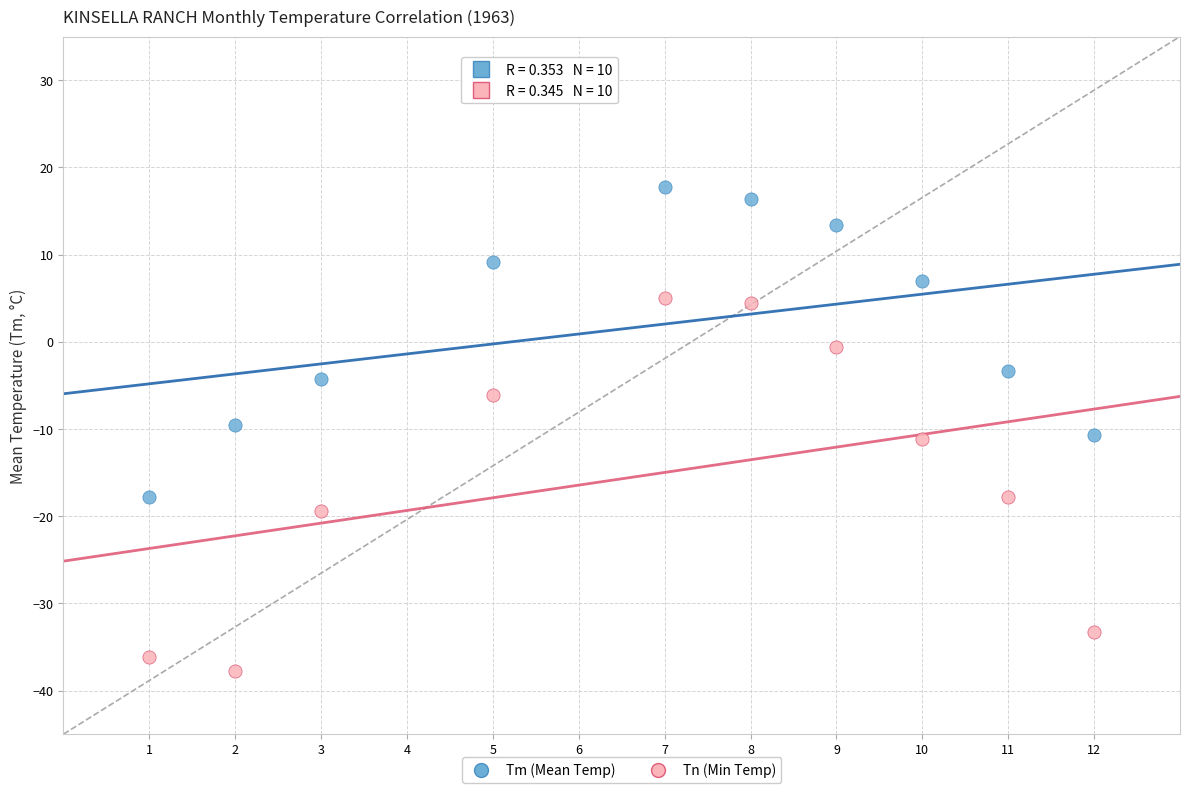

Which series reaches the minimum Y coordinate?

Tn (Min Temp)